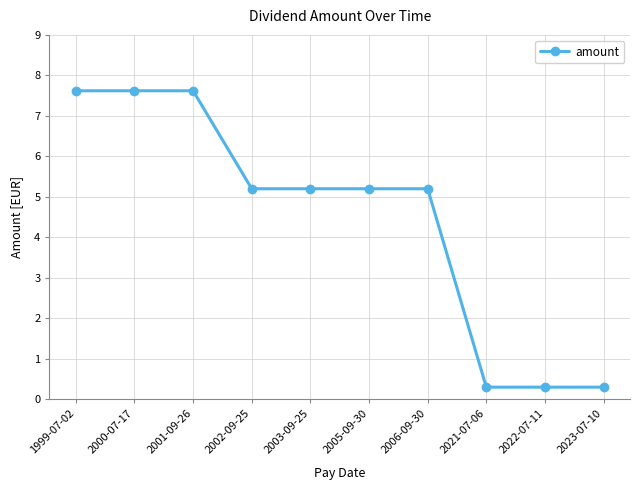

How many data points does each series have?

10